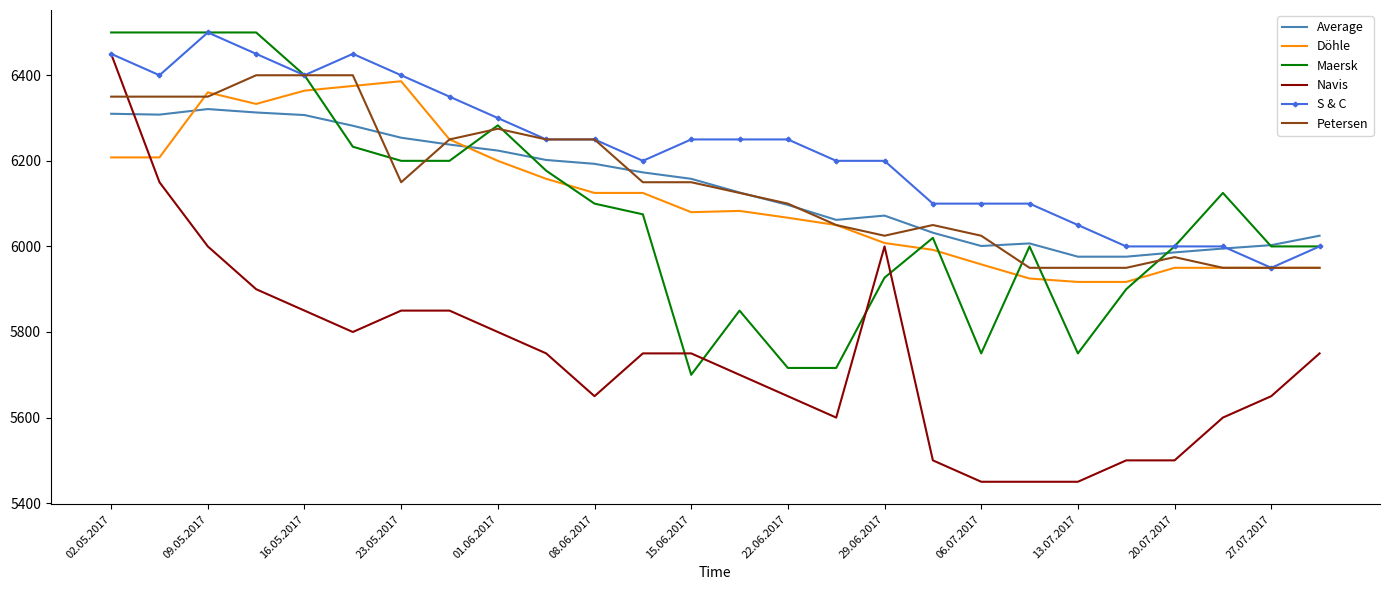

What is the minimum value for Petersen?

5950